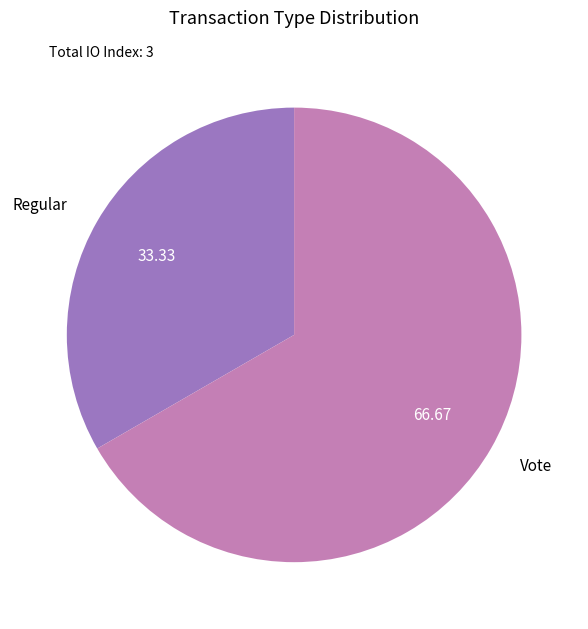

True or false: Vote accounts for 67% of the total.

True